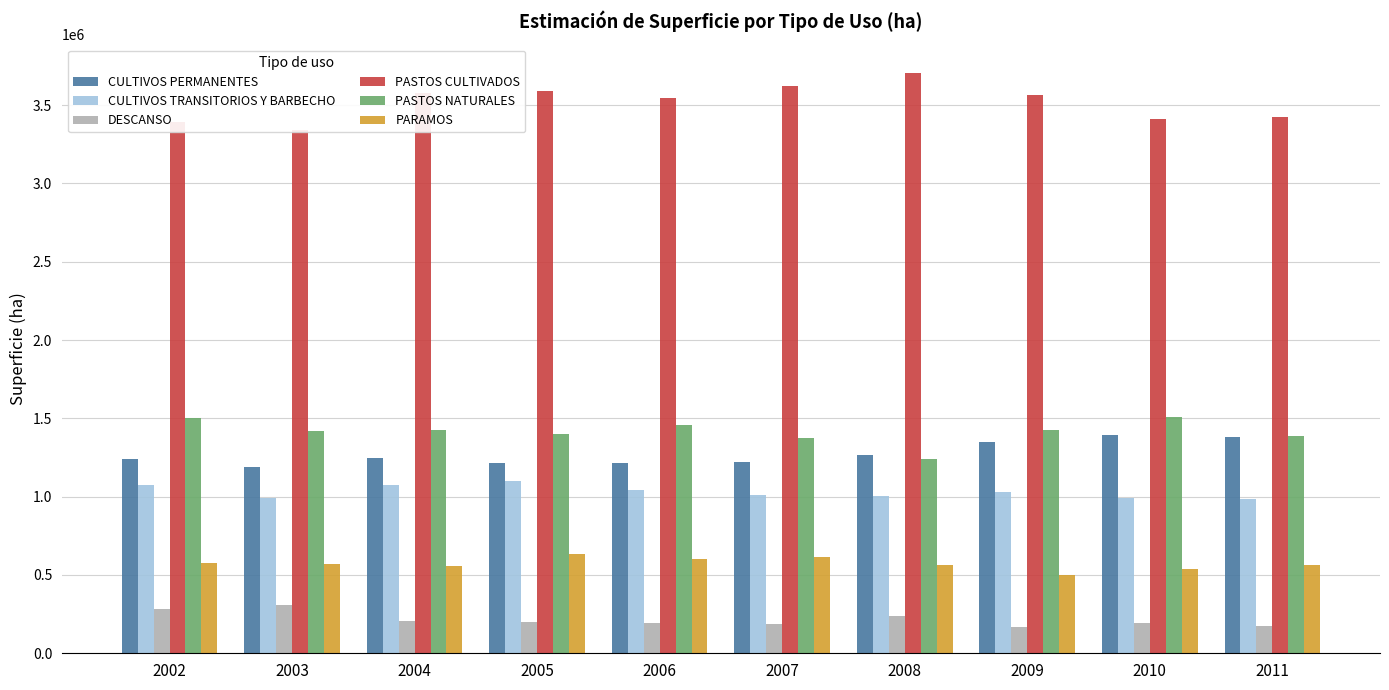

Is the value of DESCANSO at 2009 greater than the value of CULTIVOS TRANSITORIOS Y BARBECHO at 2010?

No